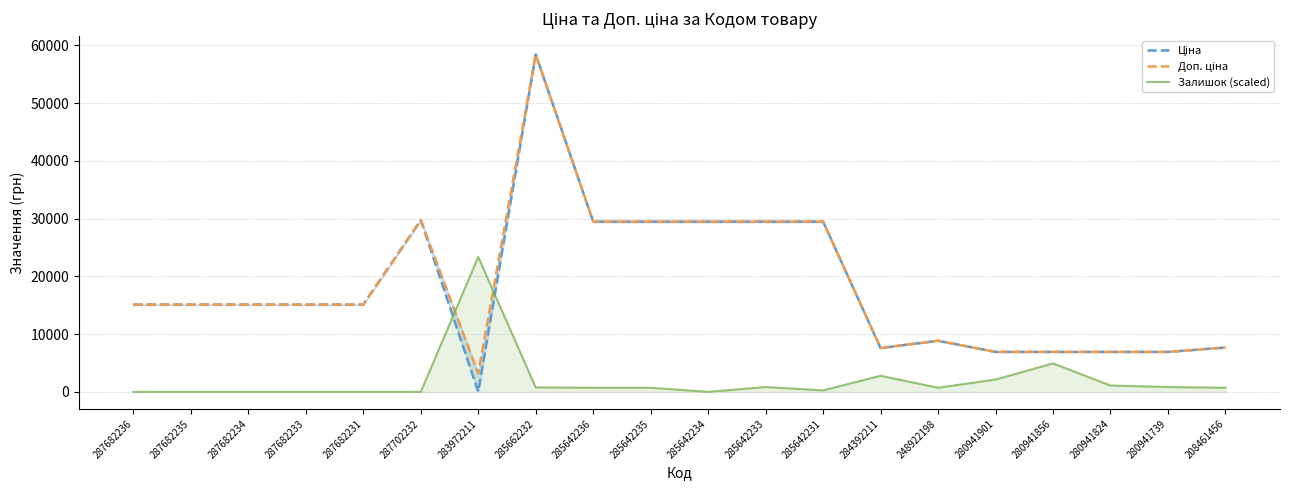

How many times do Залишок (scaled) and Ціна cross each other?

2